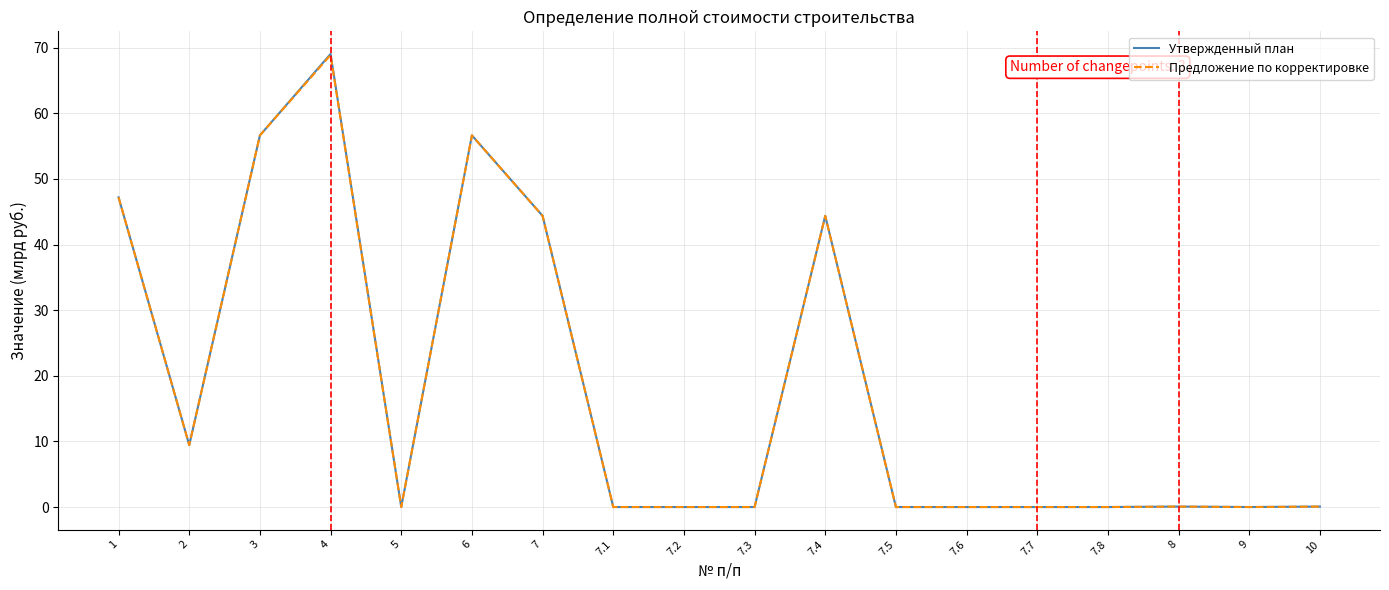

What are all the series names shown in the legend?

Утвержденный план, Предложение по корректировке